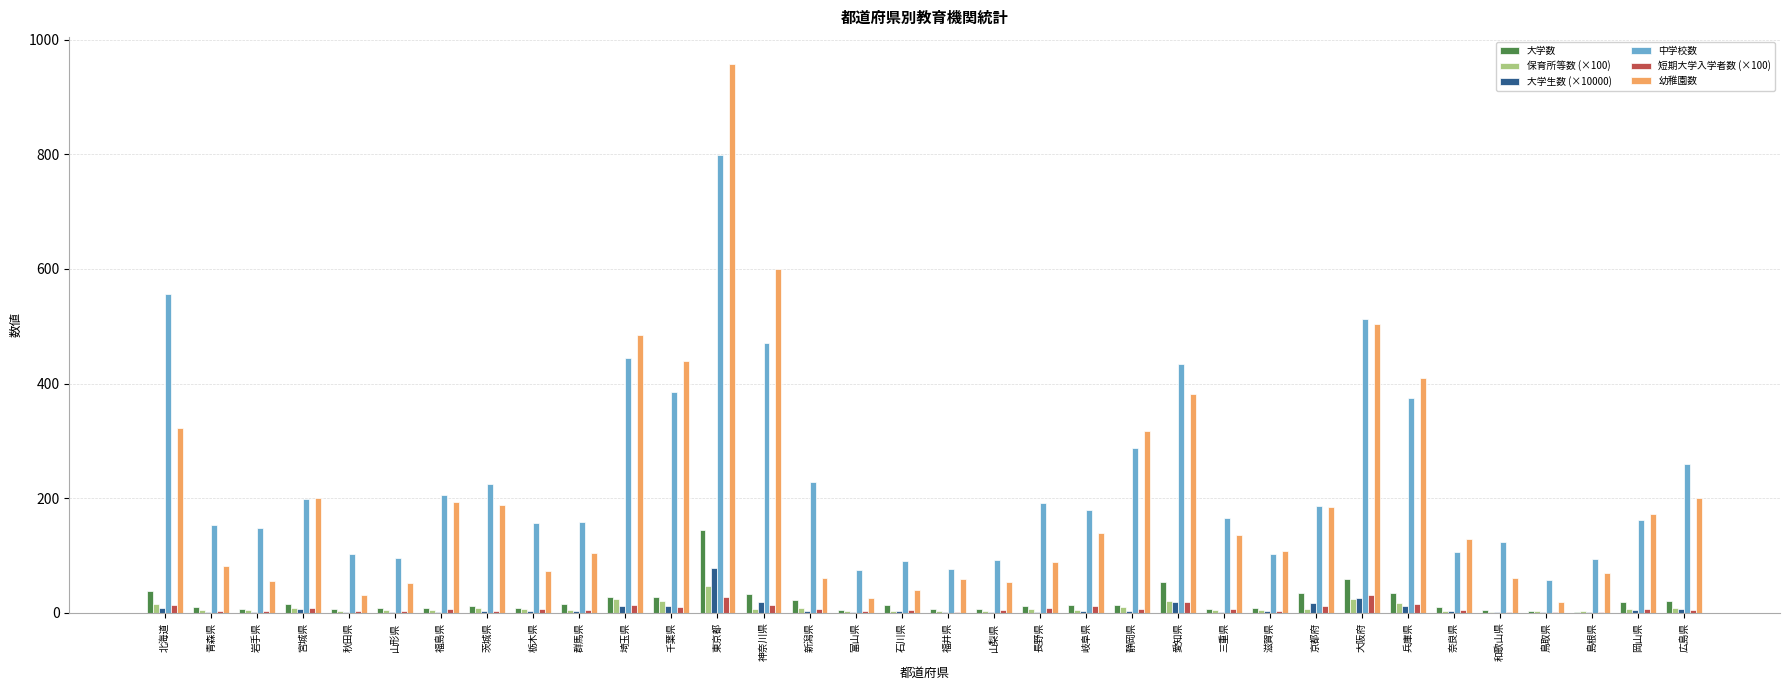

Which label corresponds to the largest value in the chart?

東京都